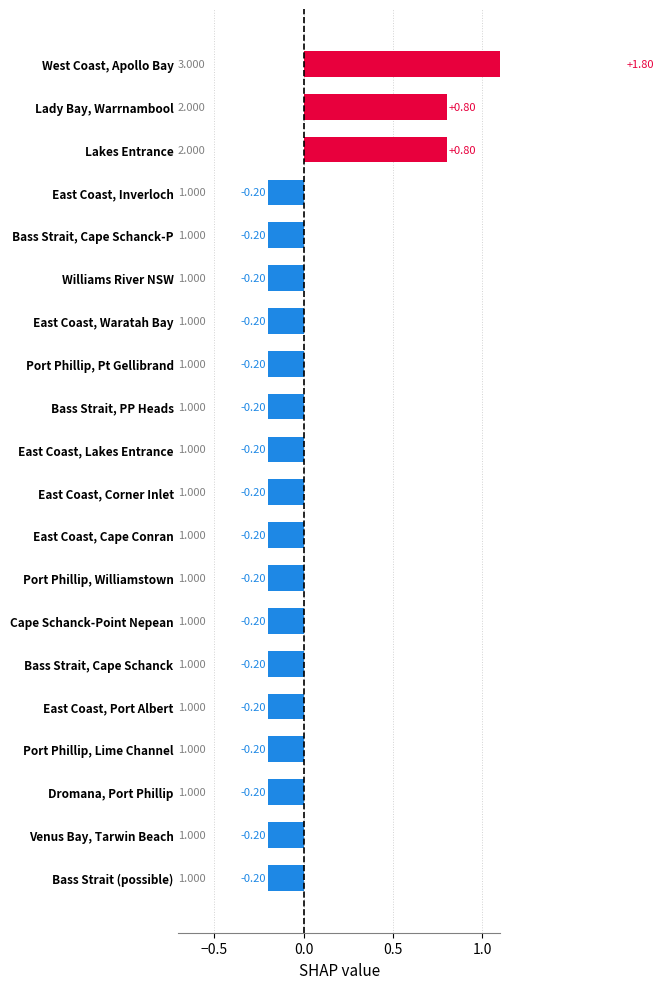

How many negative values are there?

17